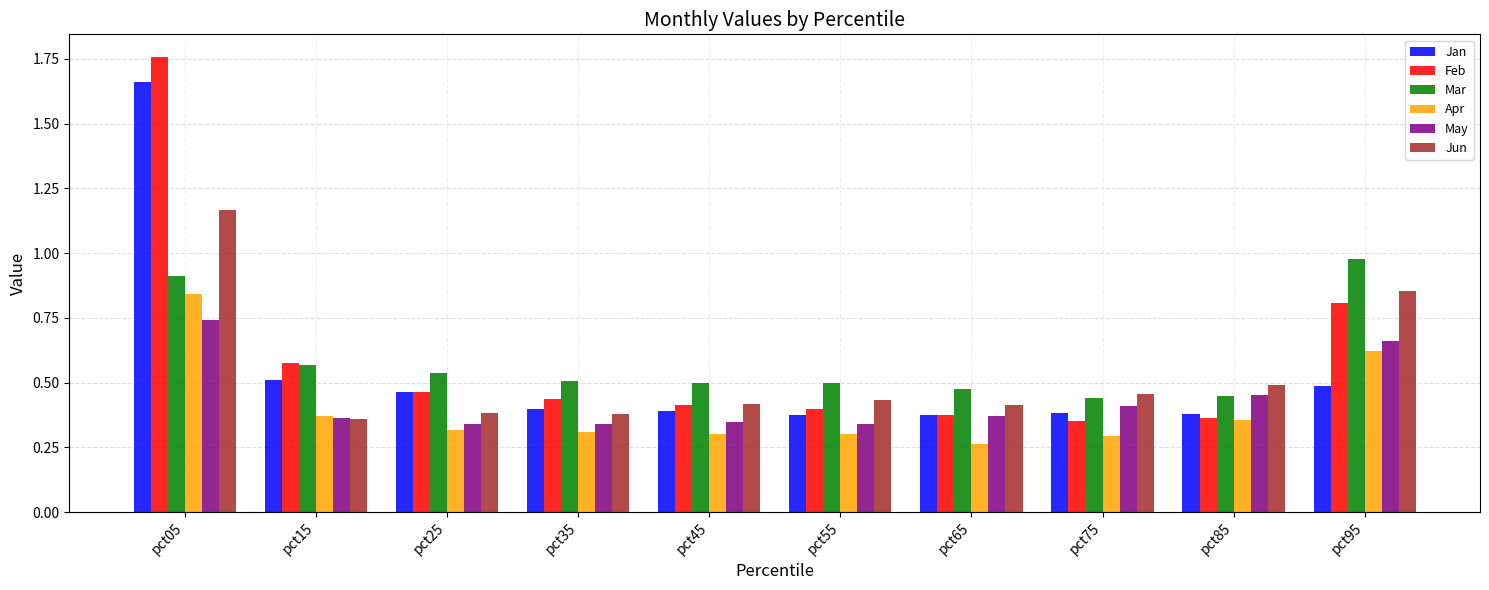

How many Jun values are between 0 and 1?

9